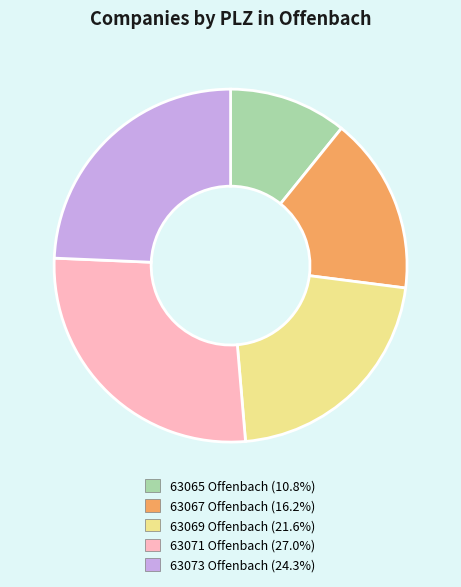

Combined, do 63069 Offenbach and 63073 Offenbach account for over 50%?

No